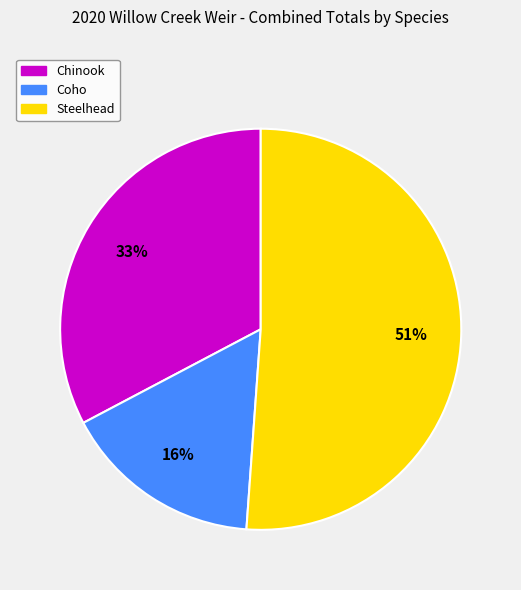

Which slice is the smallest?

Coho